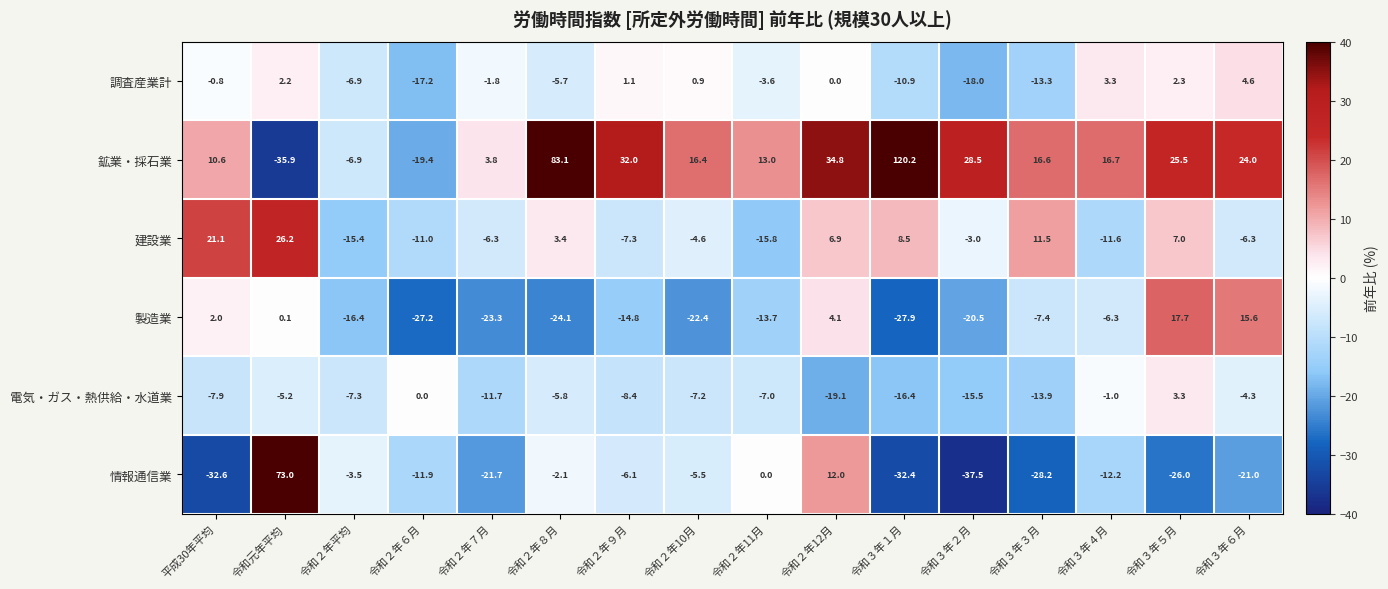

How many values in the 鉱業・採石業 series are below 16?

6